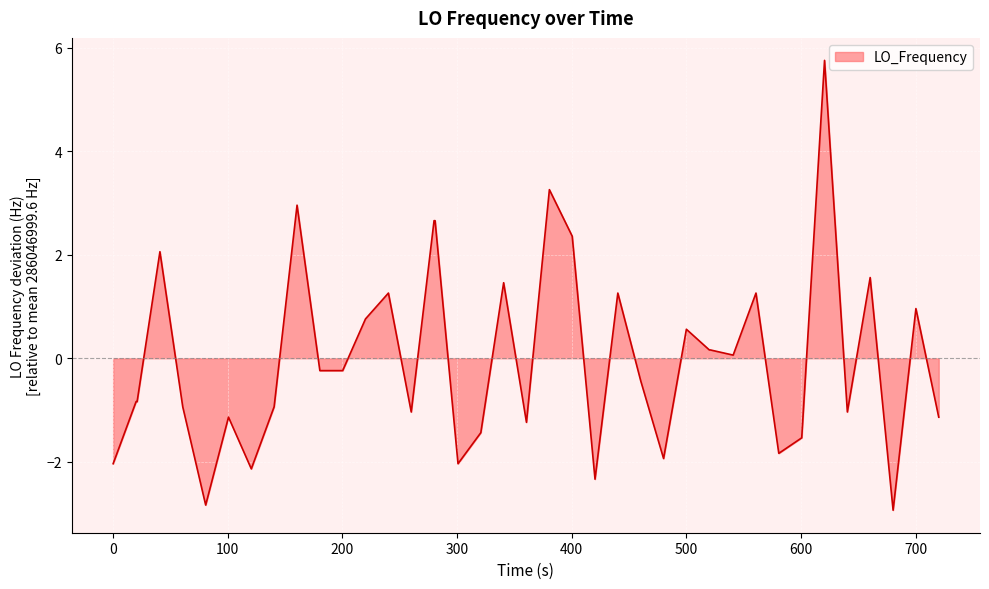

What is the difference between the maximum and minimum values?

8.7